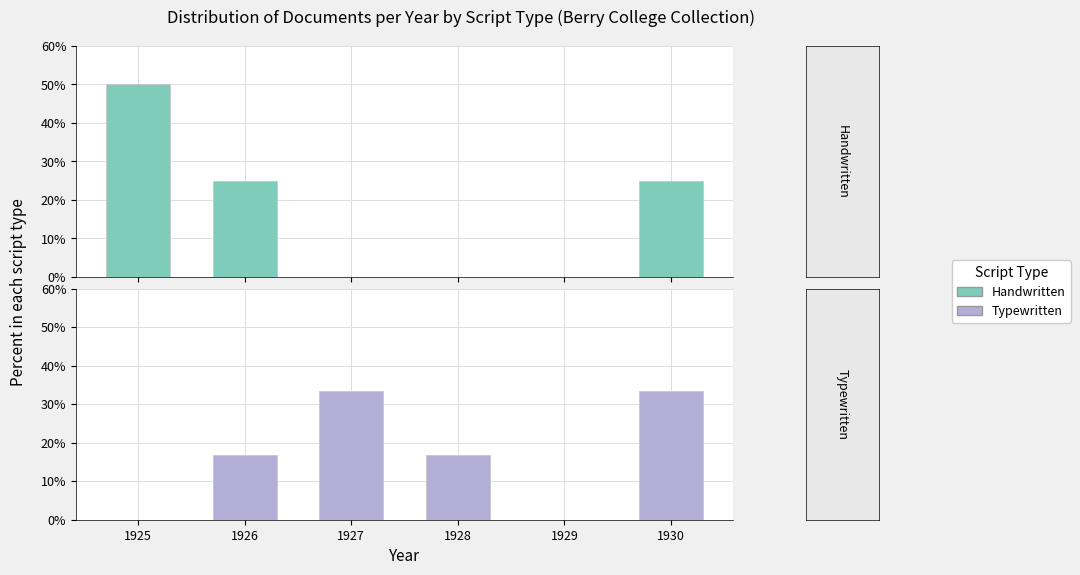

Between 1929 and 1926, which is larger?

1926